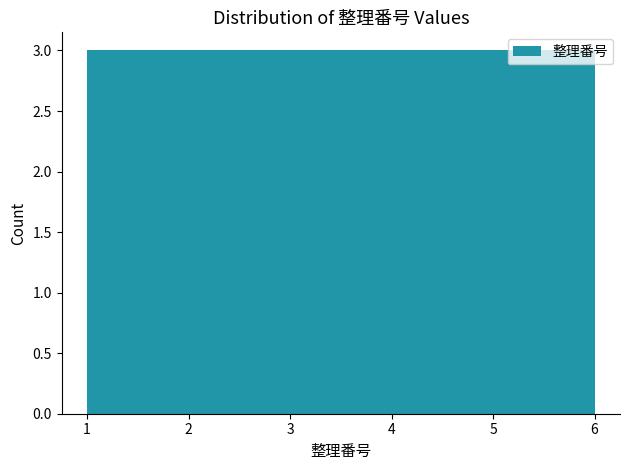

How tall is the bar that spans 4.3 to 5.2 on the x-axis? Neither the bar edges nor the heights are printed on the chart, so give them approximately, as read against the axes.

3